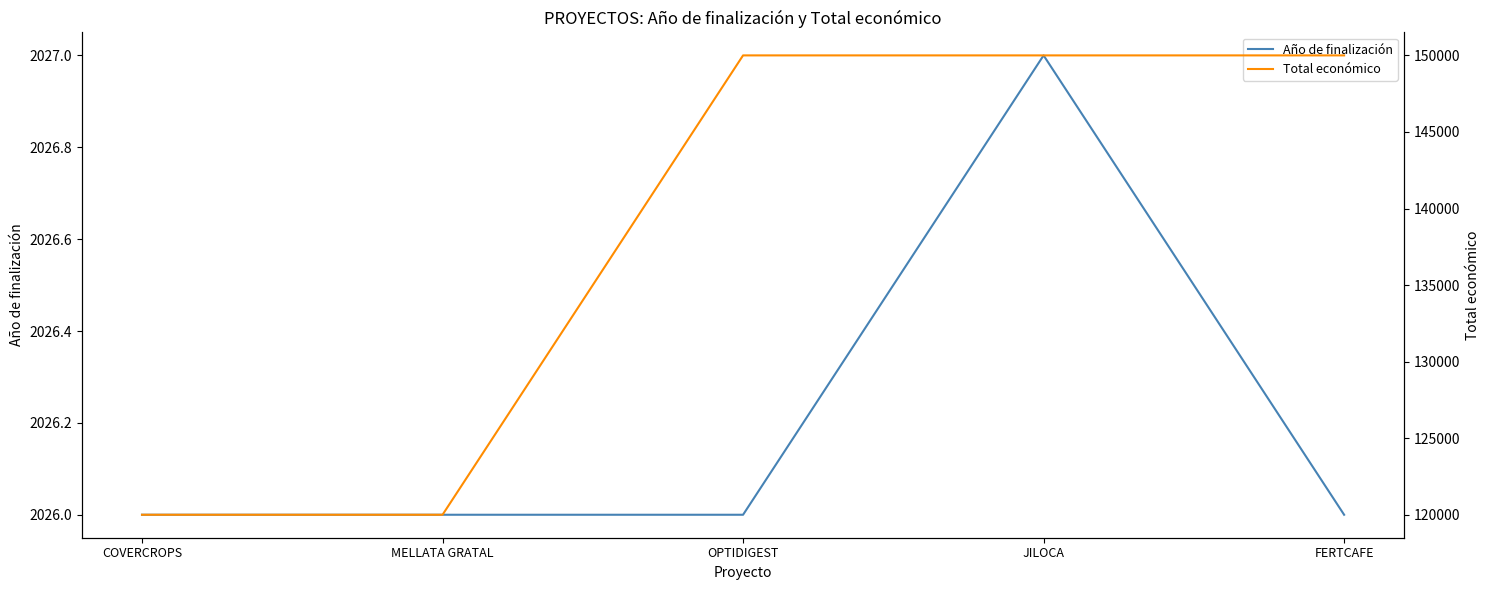

Is it true that Total económico equals 210200 at JILOCA?

False